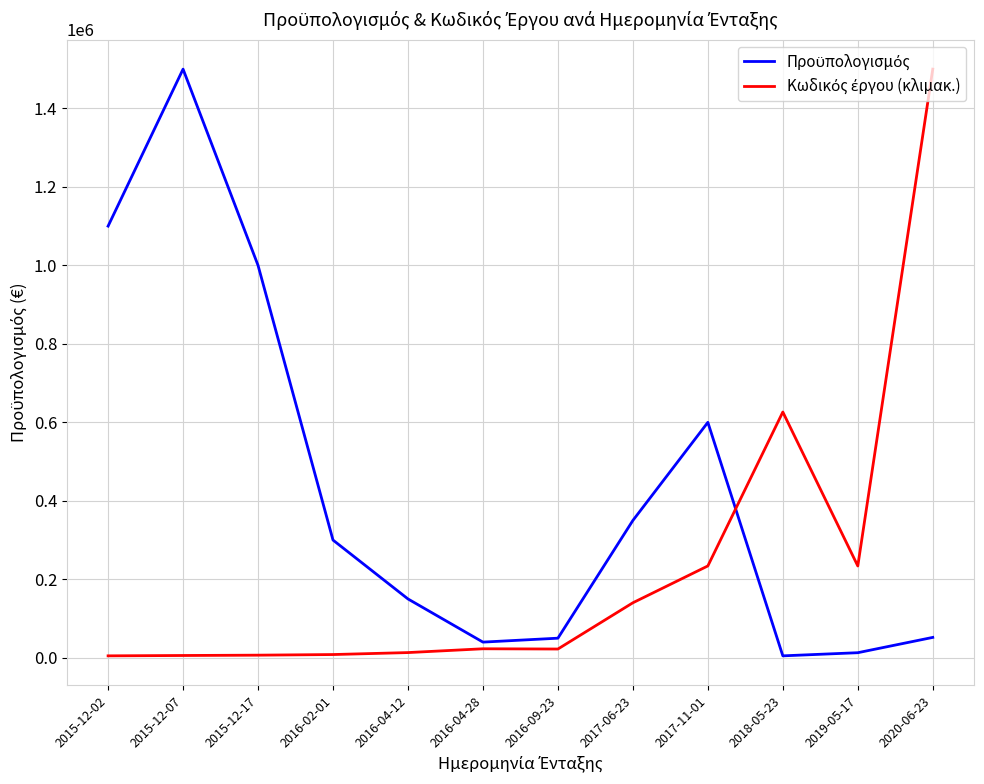

What is the maximum value shown in the chart?

1500000.0